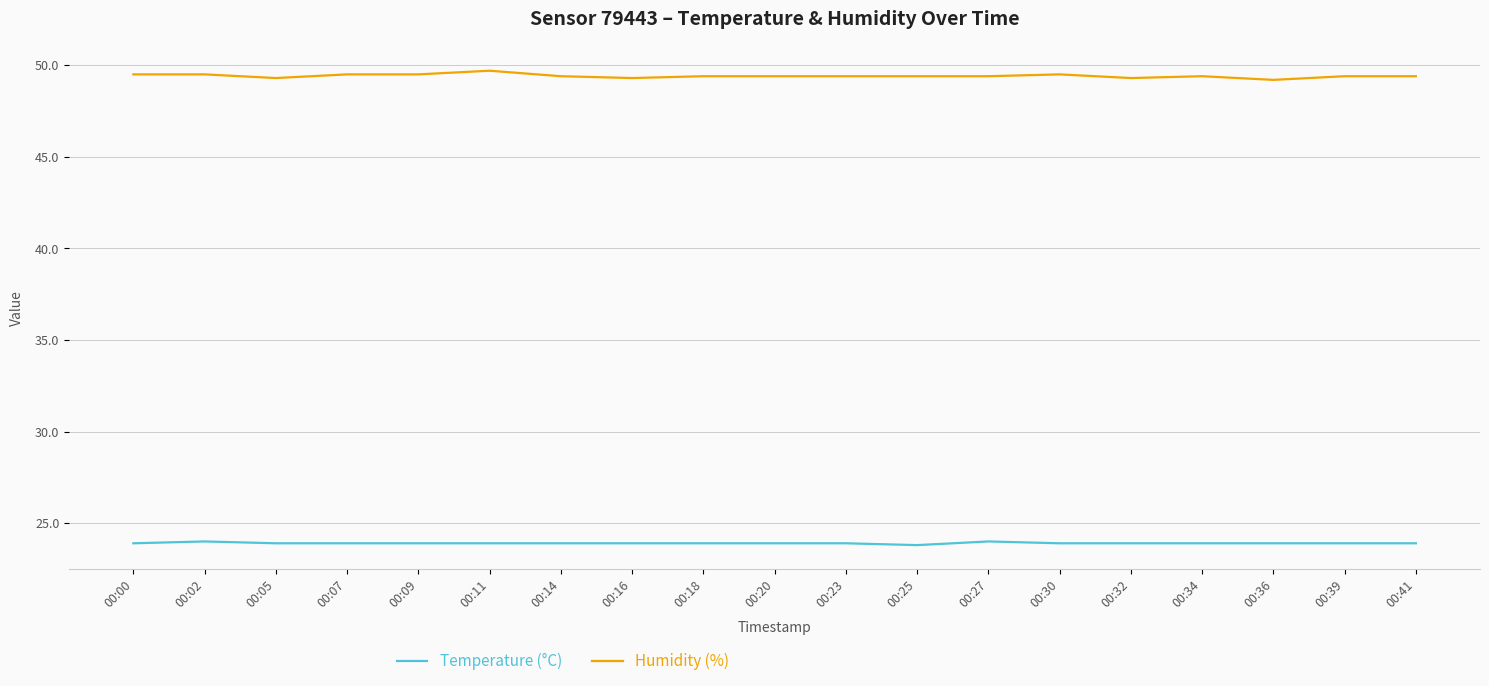

What is the smallest value displayed?

23.8